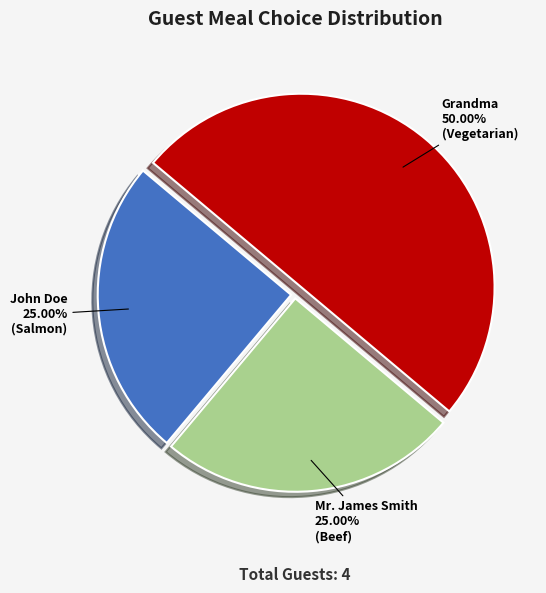

Is it true that John Doe is 25% of the pie?

True